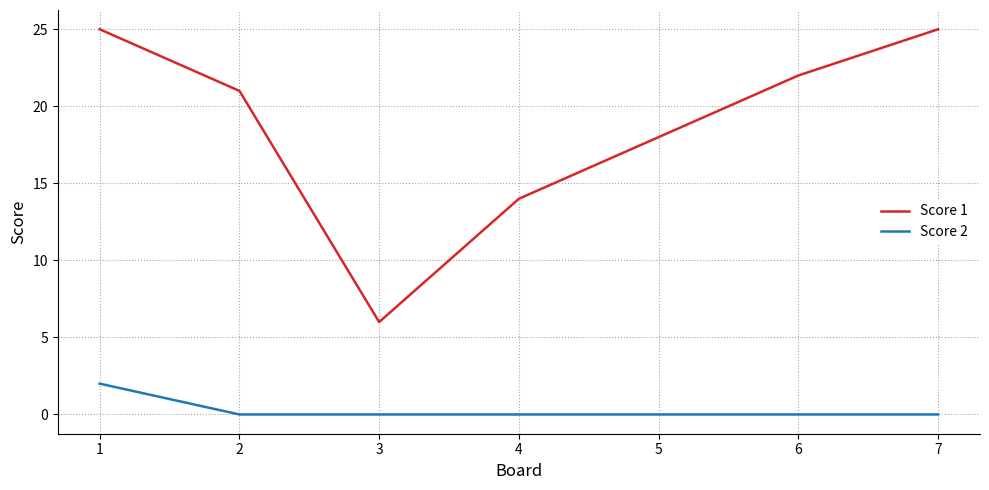

Reading left to right, transcribe all the data shown in this chart.

Score 1: 1=25	2=21	3=6	4=14	5=18	6=22	7=25
Score 2: 1=2	2=0	3=0	4=0	5=0	6=0	7=0